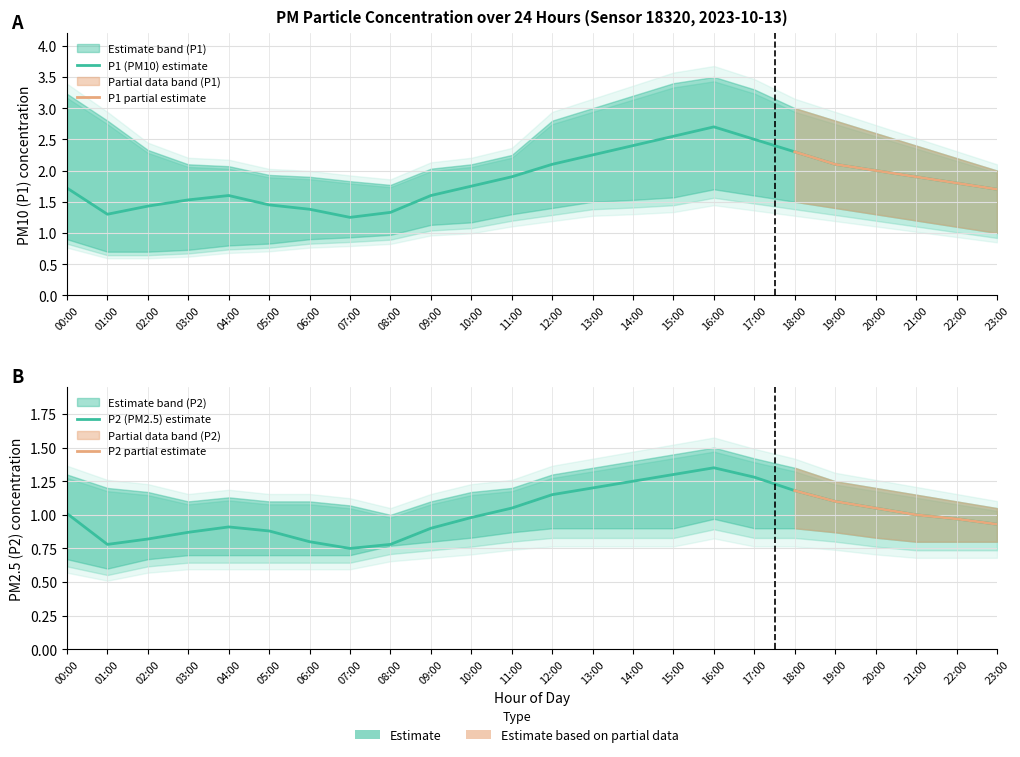

What is the average value of the P2_lower series?

0.8